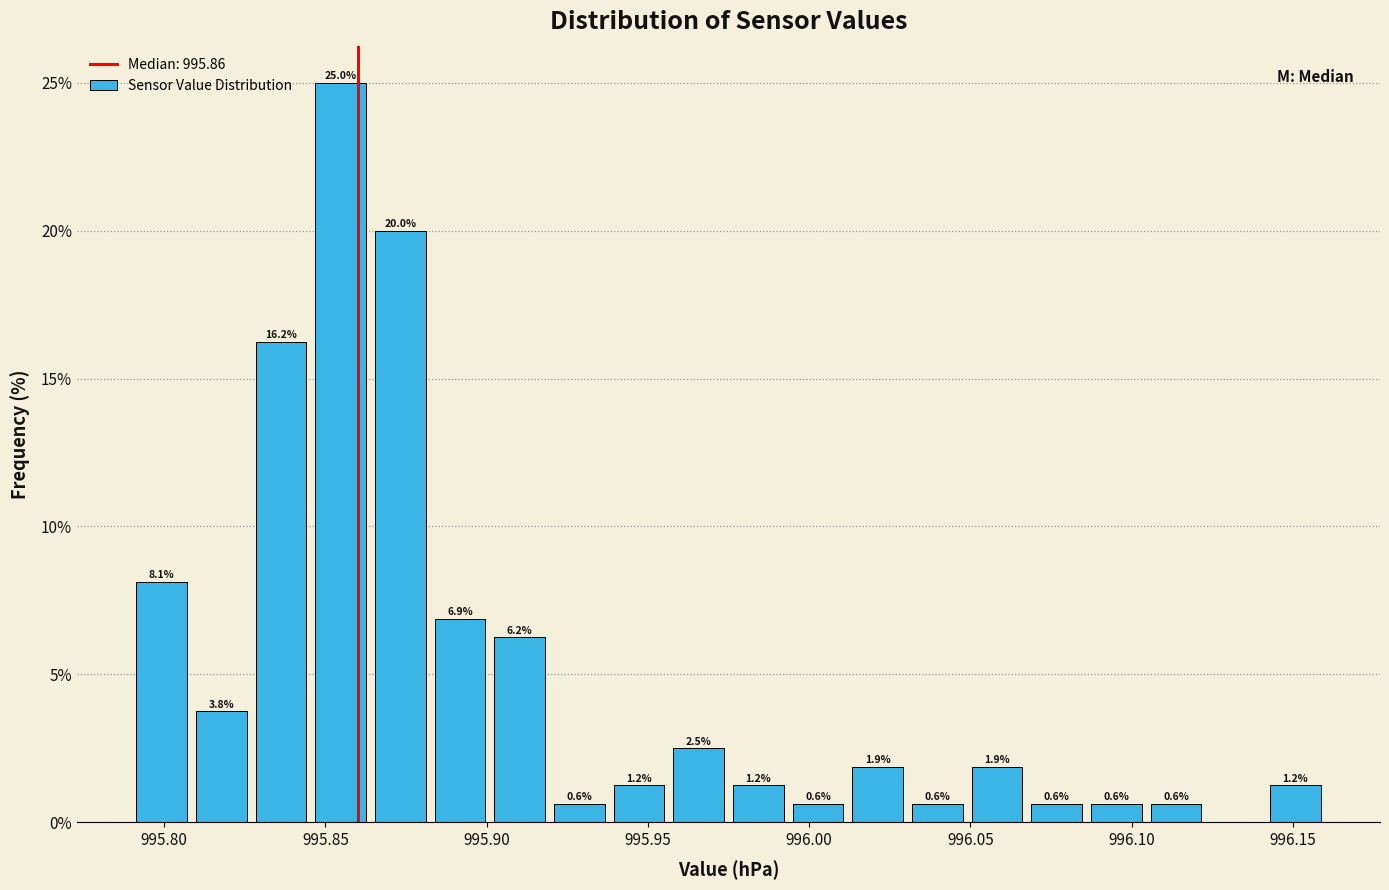

Read against the x-axis, roughly where is the centre of the tallest bar?

995.855